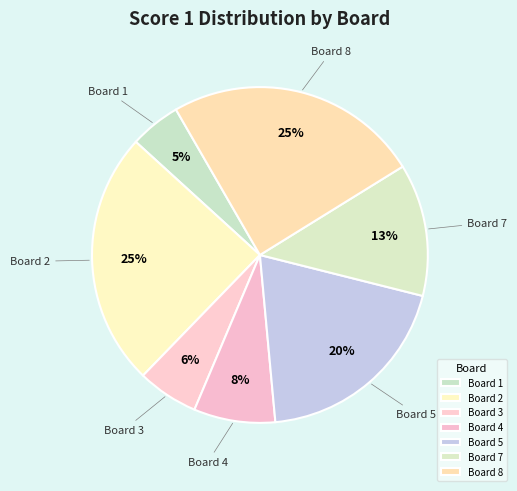

What is the largest slice in the pie chart?

Board 2